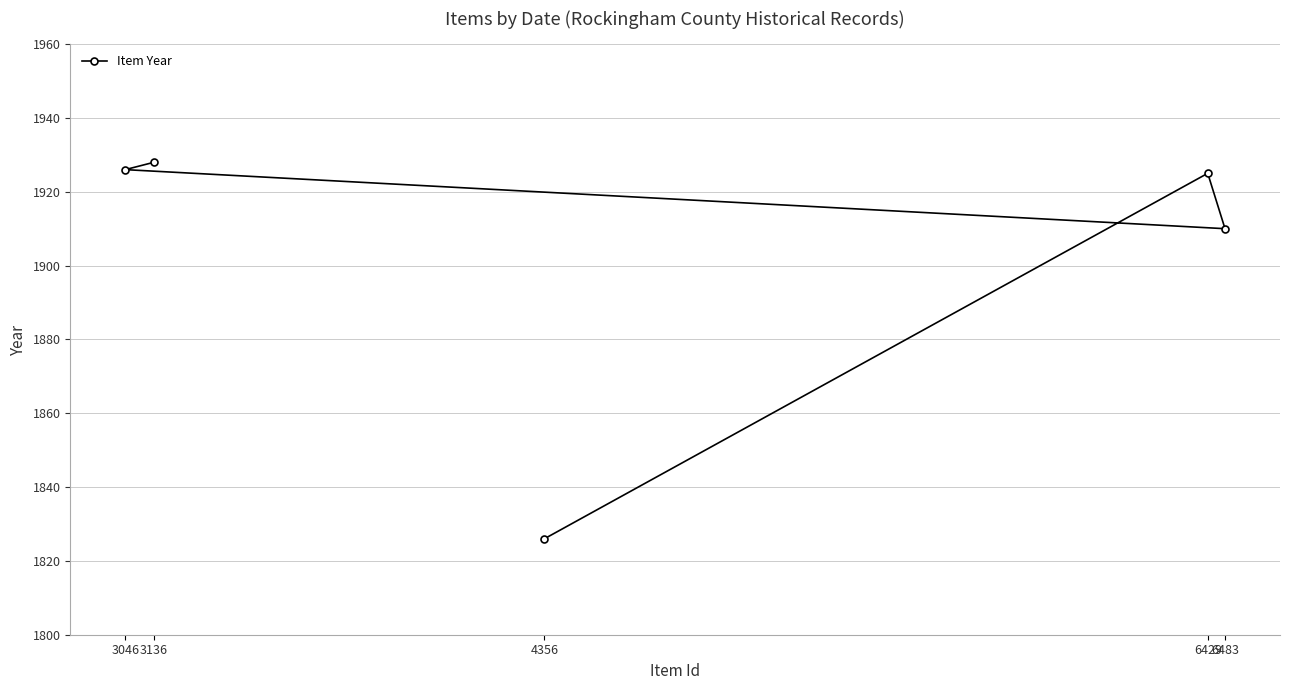

Approximately how many times larger is the value at 4356 compared to 6483?

1.0